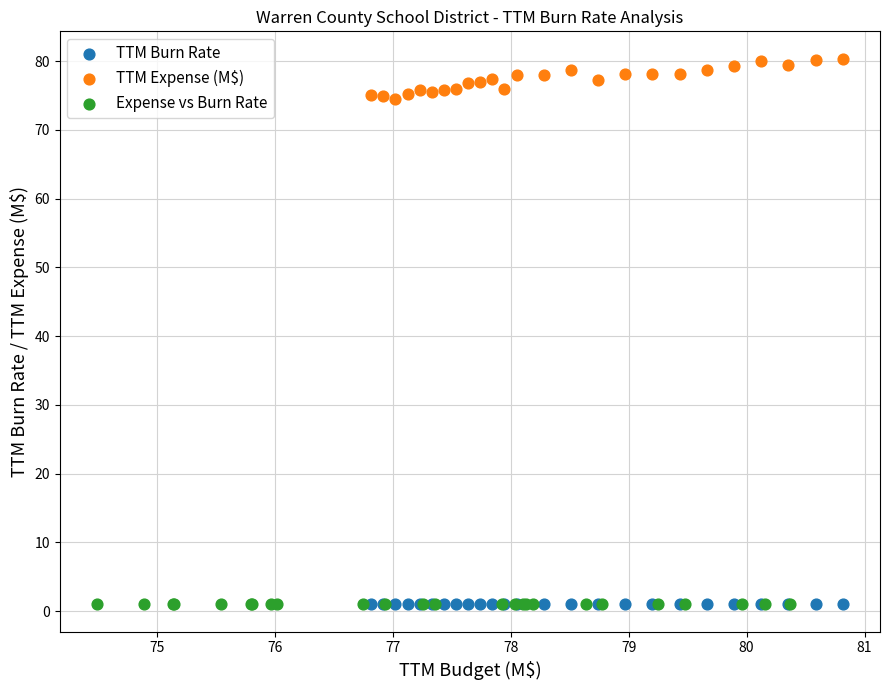

Which series contains the highest Y value?

TTM Expense (M$)